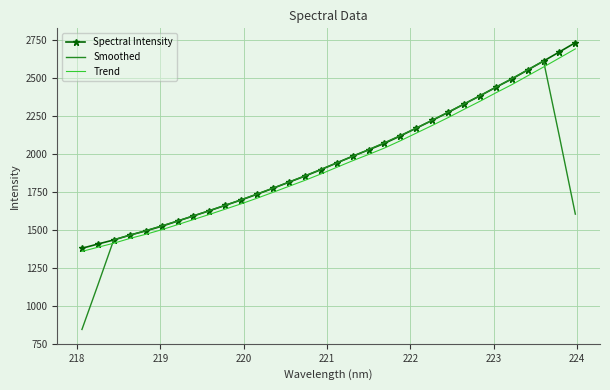

What are all the series names shown in the legend?

Spectral Intensity, Smoothed, Trend